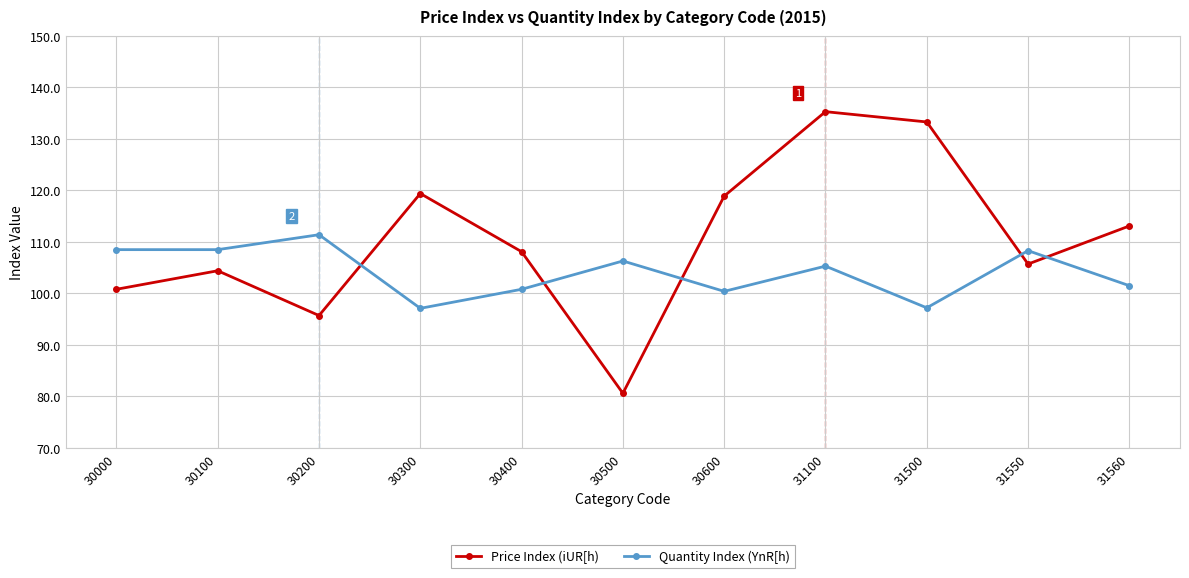

Is this an area chart (filled region under the line)?

No